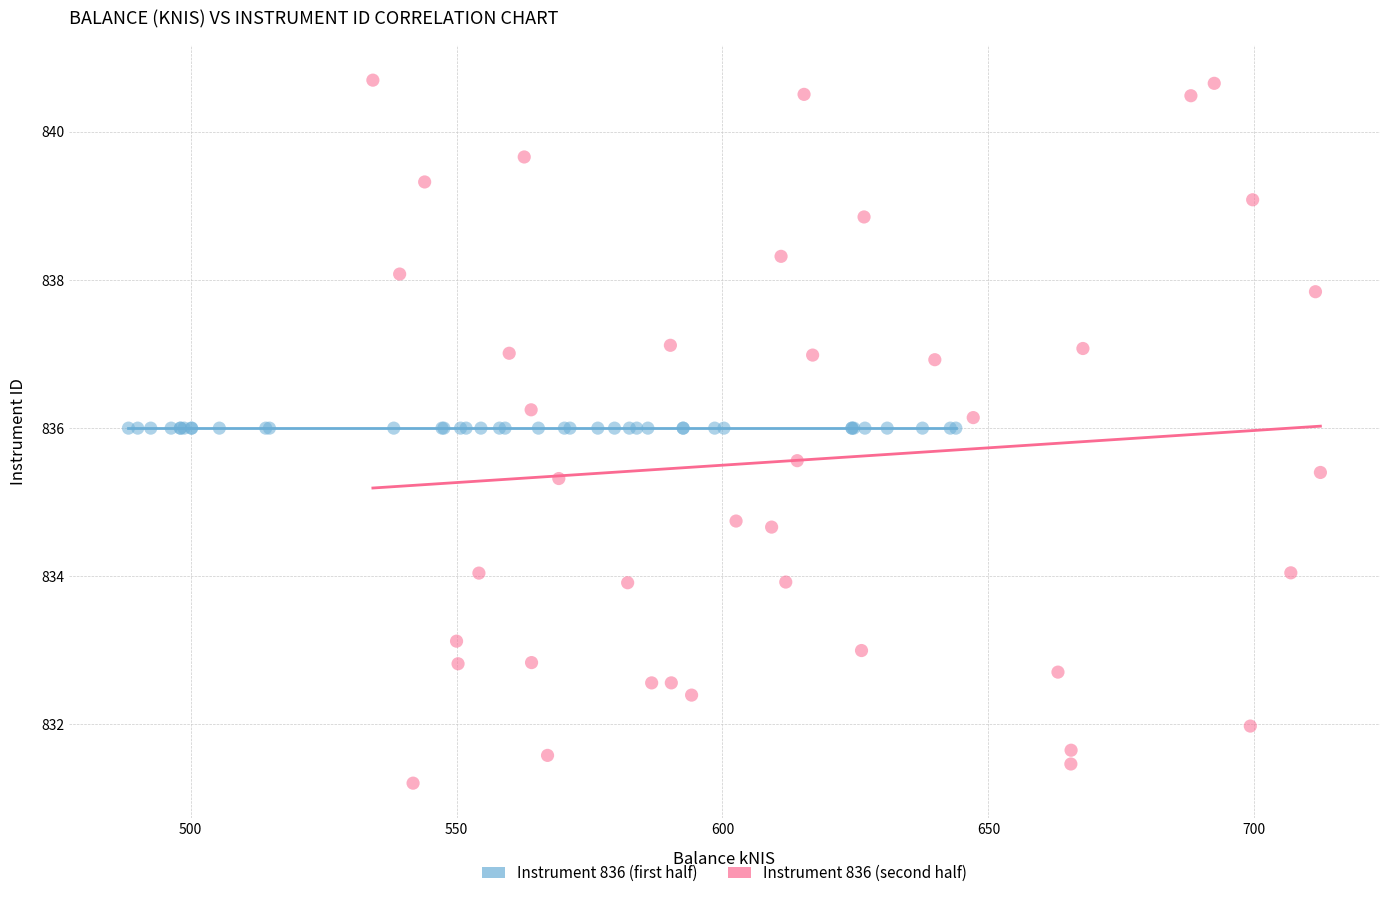

Which series contains the lowest Y value?

Instrument 836 (second half)